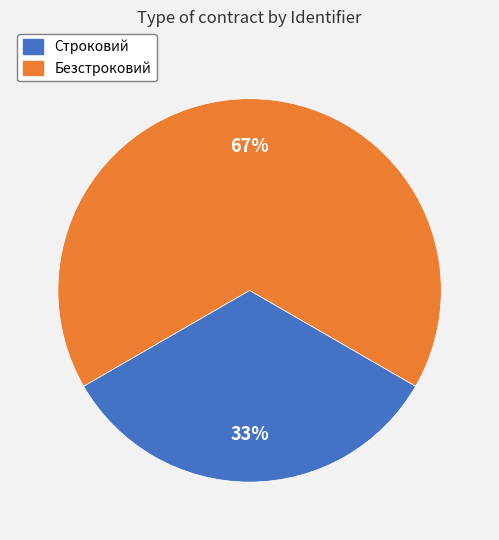

How many slices are in this pie chart?

2